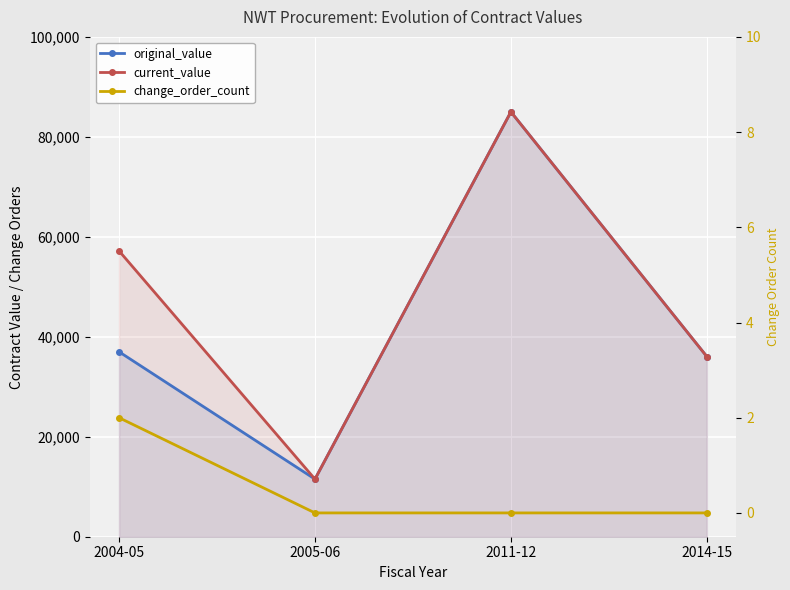

Rank the series at 2014-15 from highest to lowest value.

original_value, current_value, change_order_count